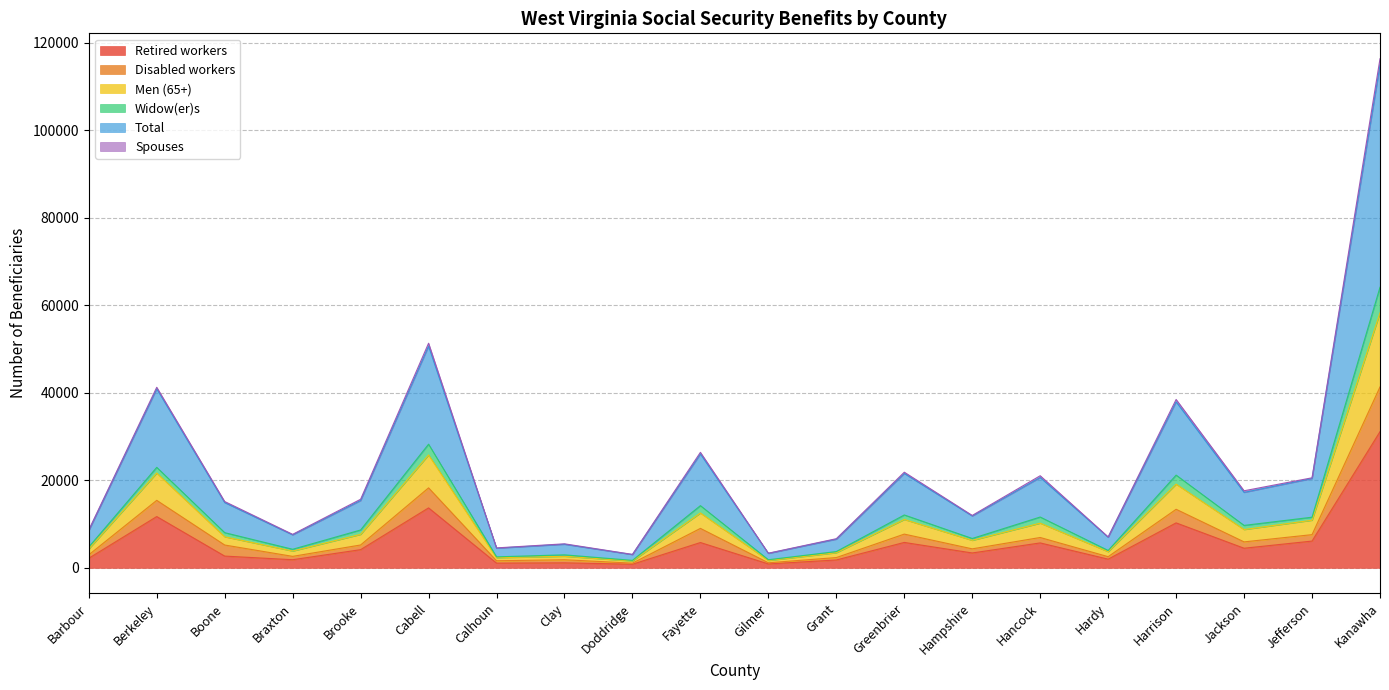

Which category has the lowest value in the Widow(er)s series?

Doddridge